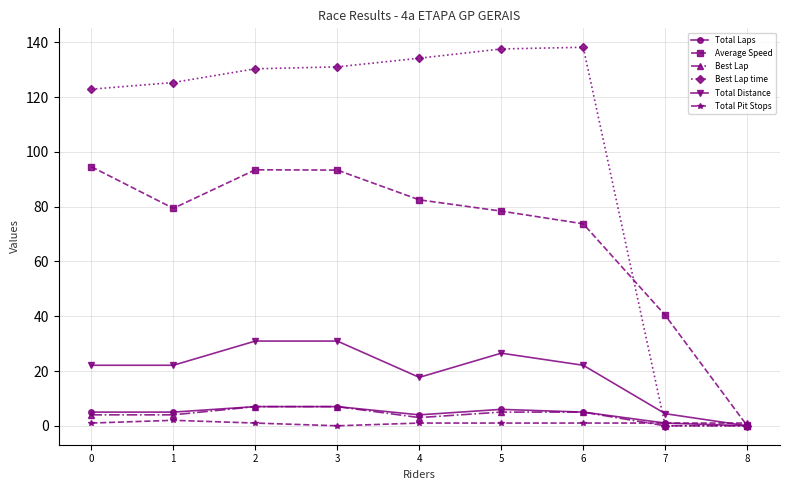

What is the highest value of the Total Laps series?

7.0